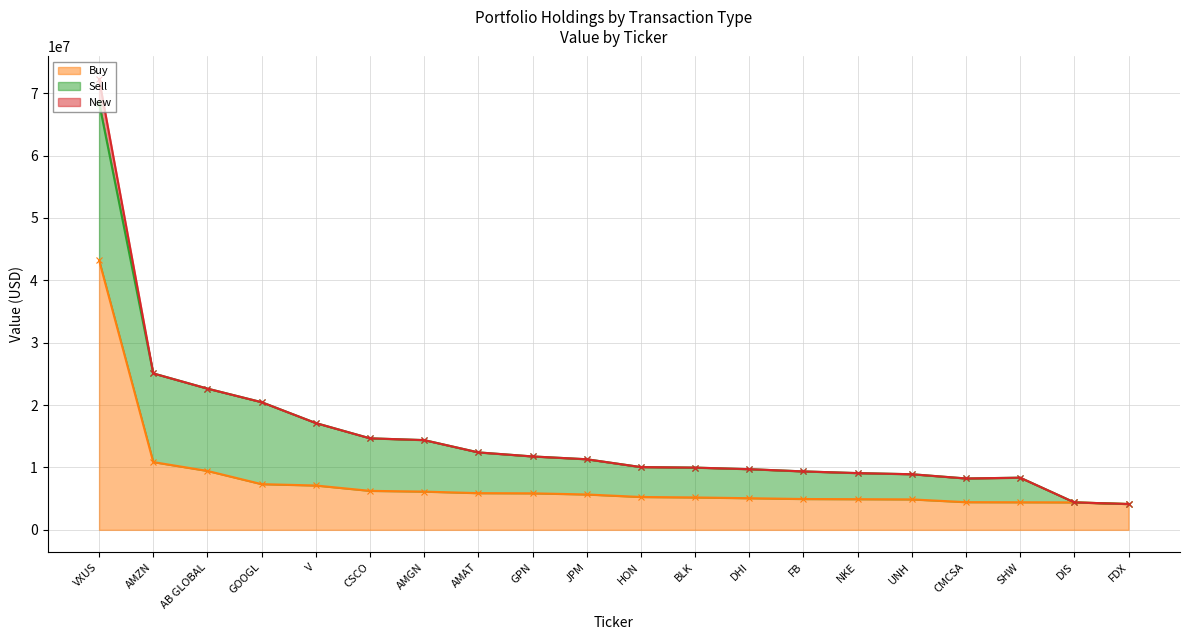

True or false: Sell has a value of 6037386 at FB.

False